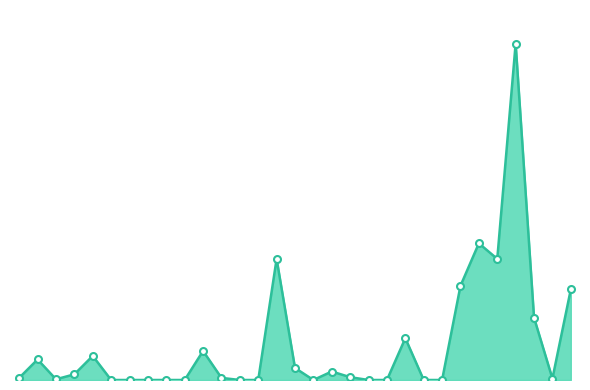

Is this an area chart (filled region under the line)?

Yes